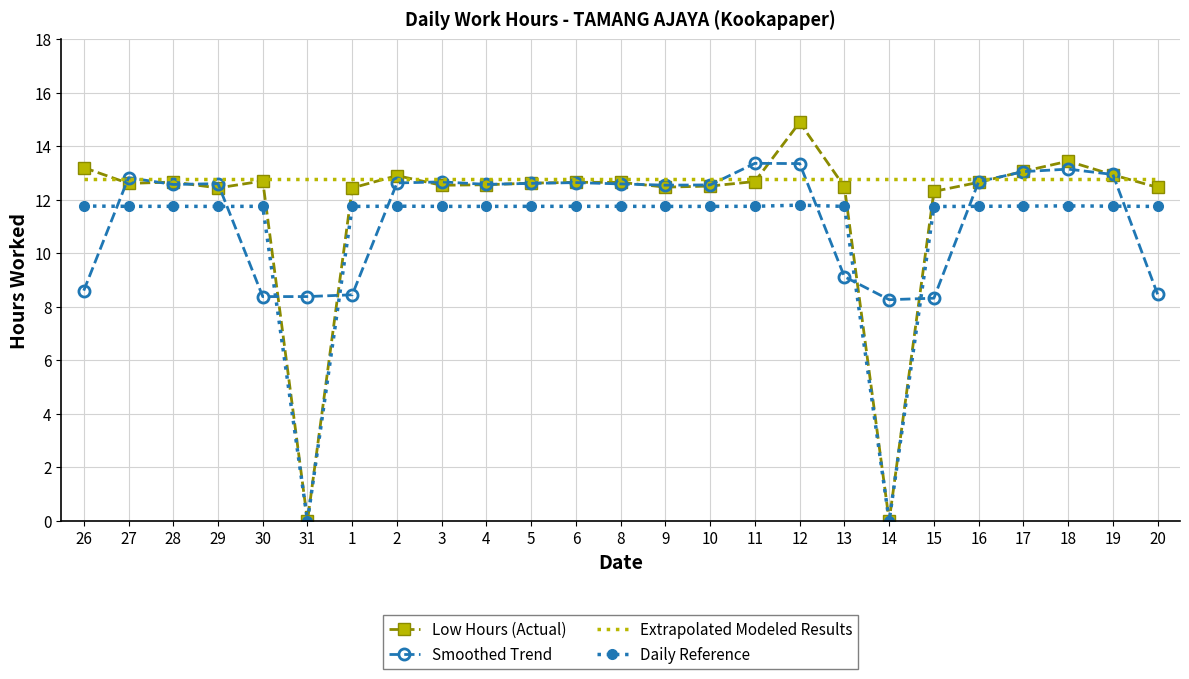

At which category does the chart reach its peak across all series?

12